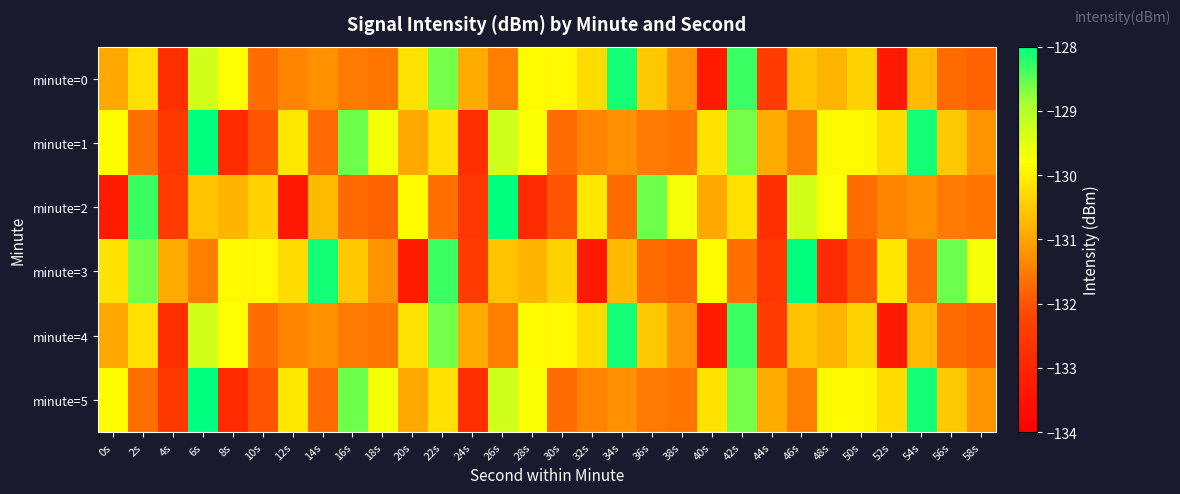

Which series changed the most between 12s and 40s?

minute=2